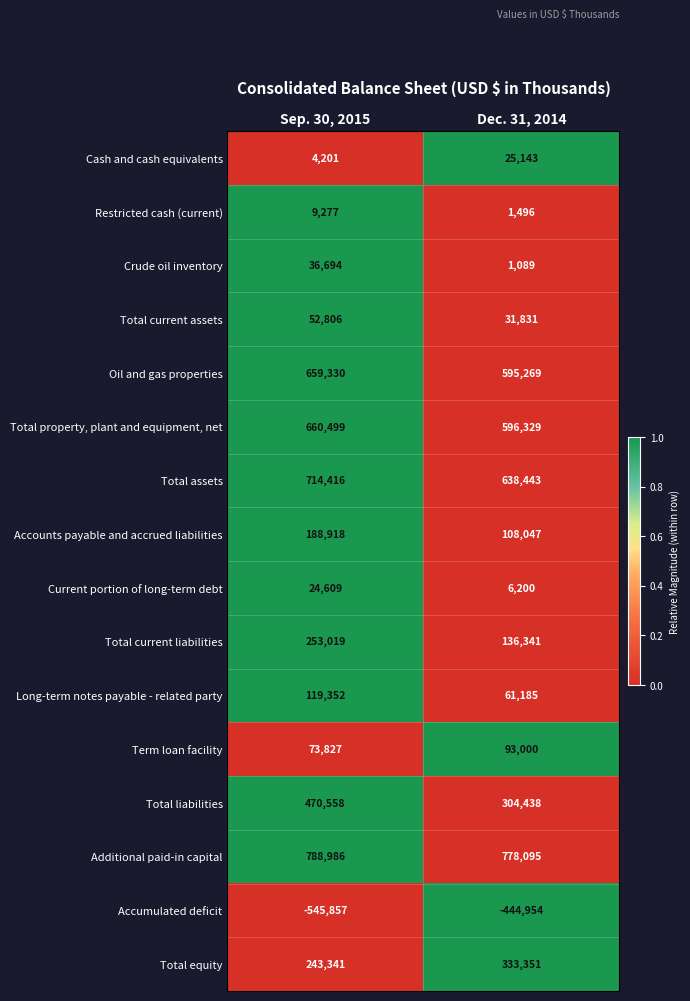

How many series are shown in this chart?

16